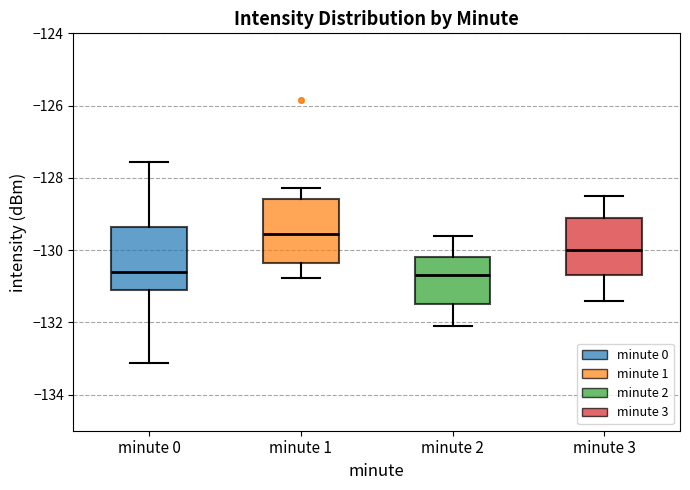

Reading left to right, read every box against the y-axis: the position of its median line, the range the box covers, and the ends of its whiskers. The values are not printed on the chart, so give them approximately, as read against the axis.

minute 0: median -130.6, box -131.2 to -129.4, whiskers -133.2 to -127.6
minute 1: median -129.6, box -130.4 to -128.6, whiskers -130.8 to -128.2
minute 2: median -130.6, box -131.4 to -130.2, whiskers -132.0 to -129.6
minute 3: median -130.0, box -130.6 to -129.0, whiskers -131.4 to -128.4